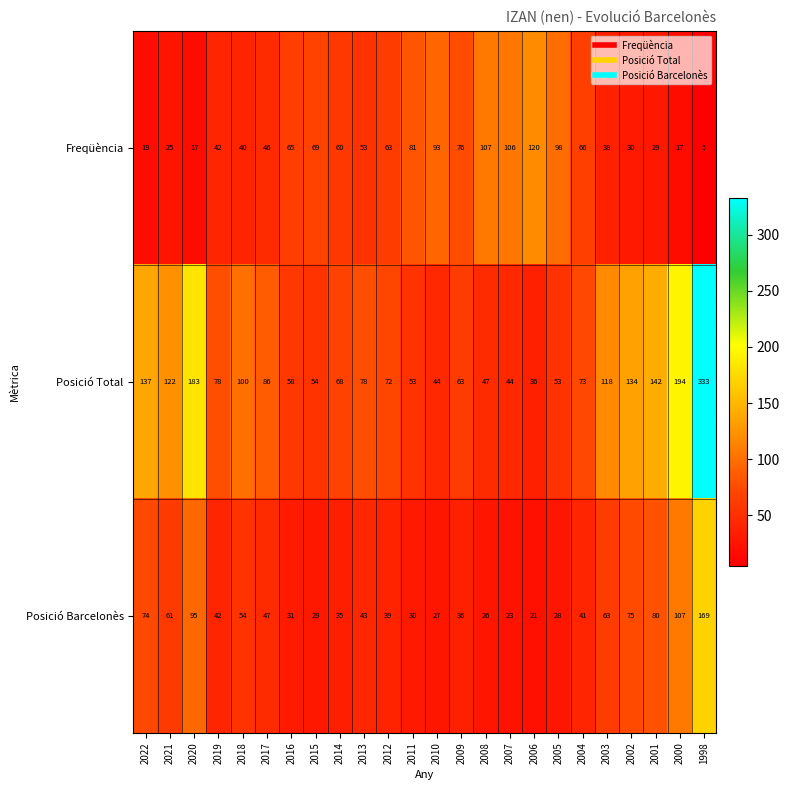

What is the average value of the Freqüència series?

57